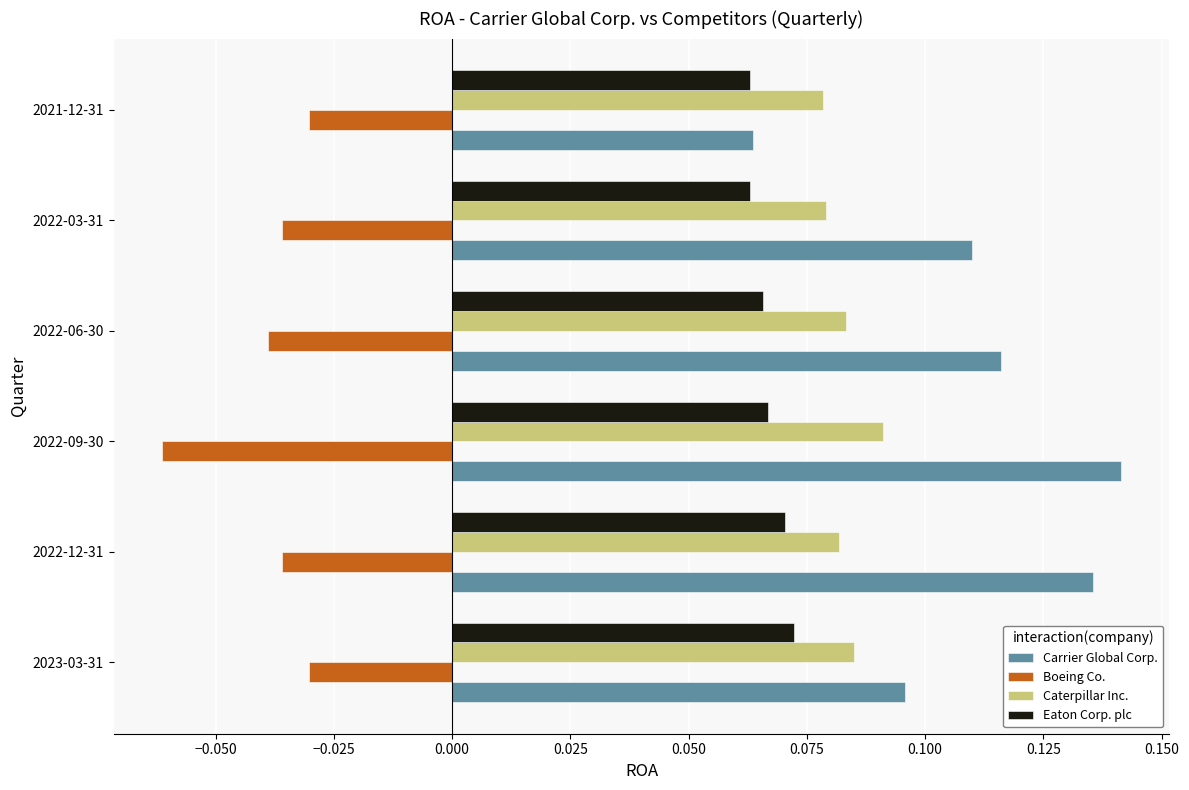

At which category is the sum across all series the highest?

2022-12-31